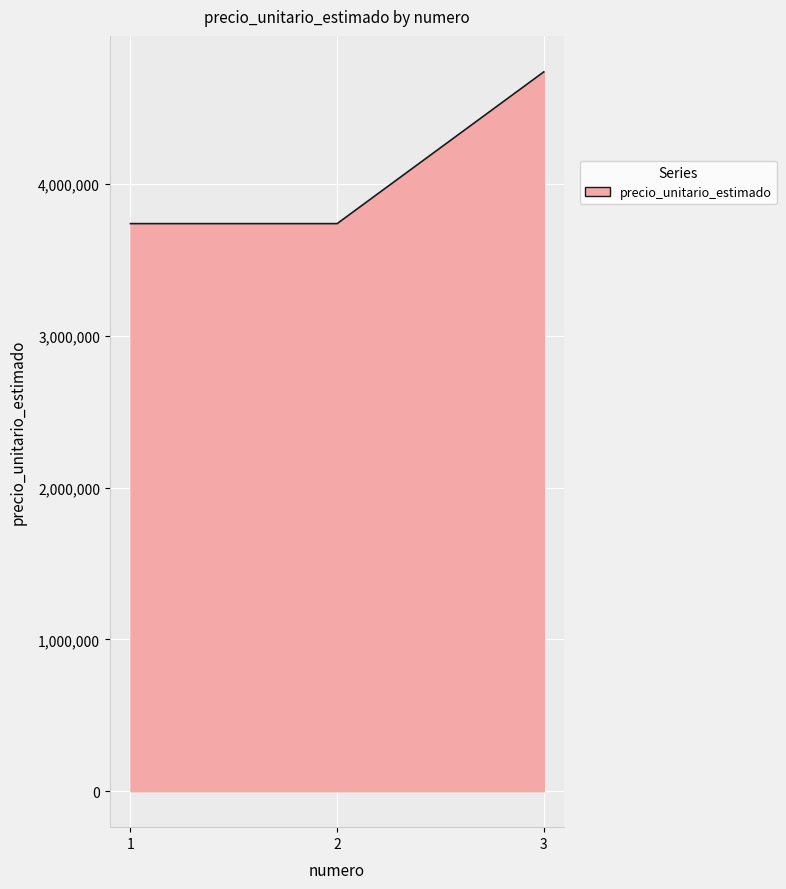

Is it true that the value at 3 is 6972973?

False